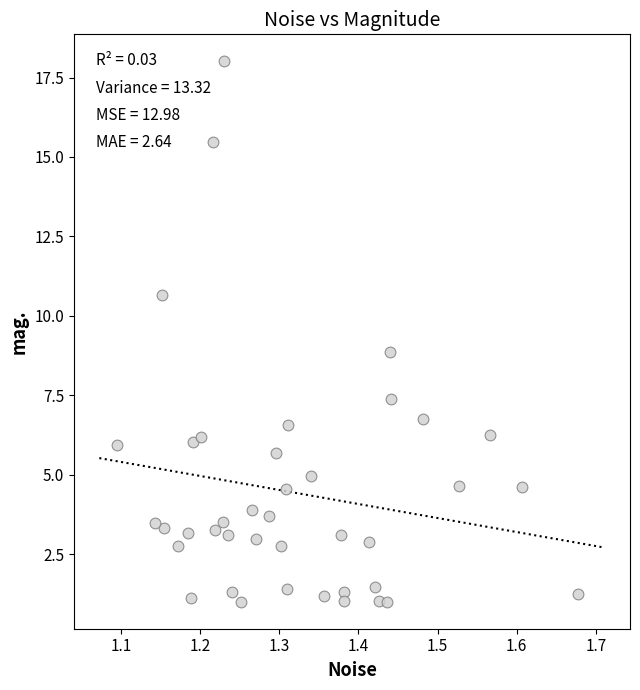

What is the range of X values (max minus min)?

0.6